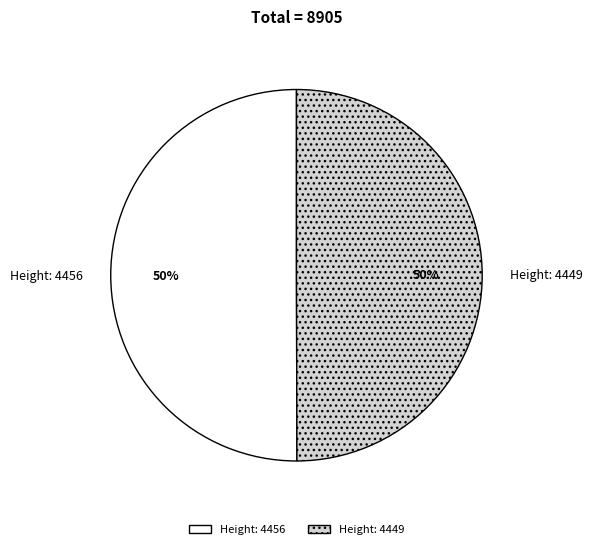

Approximately how many times larger is the value at Height: 4449 compared to Height: 4456?

1.0